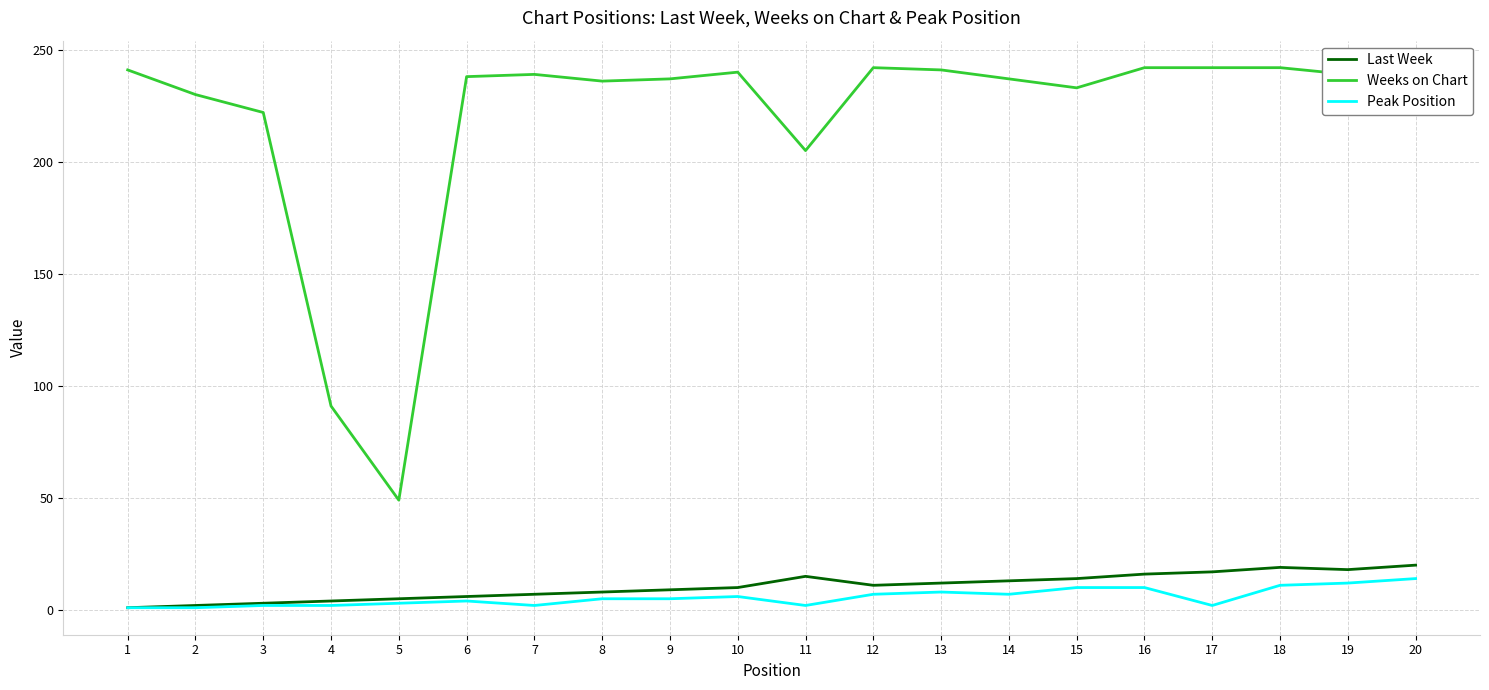

Which series has the largest total across all categories?

Weeks on Chart